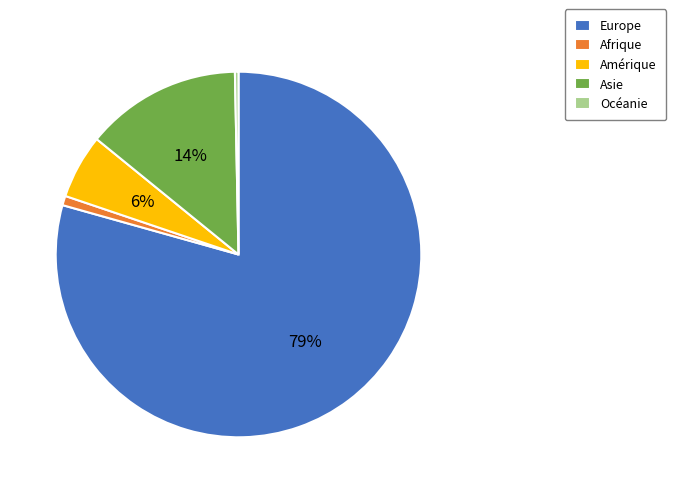

Count the number of slices in the pie.

5